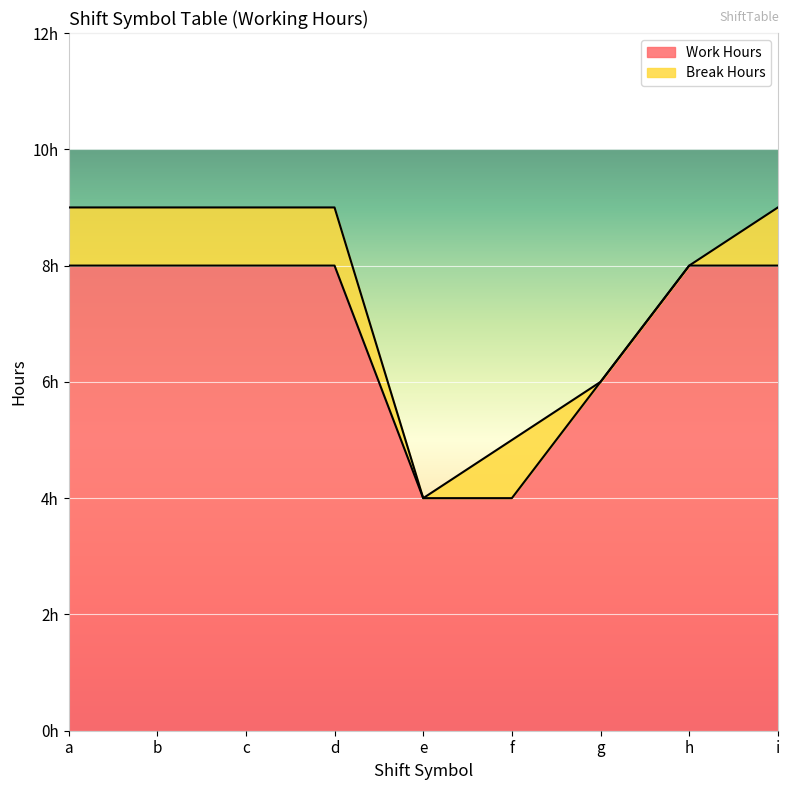

Is it true that the value at i is 4?

False